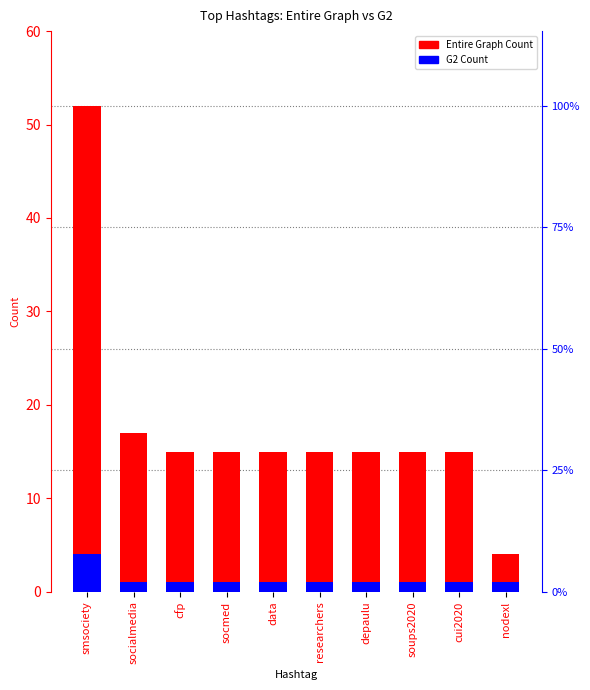

What is the difference between the maximum and minimum values in the G2 Count series?

3